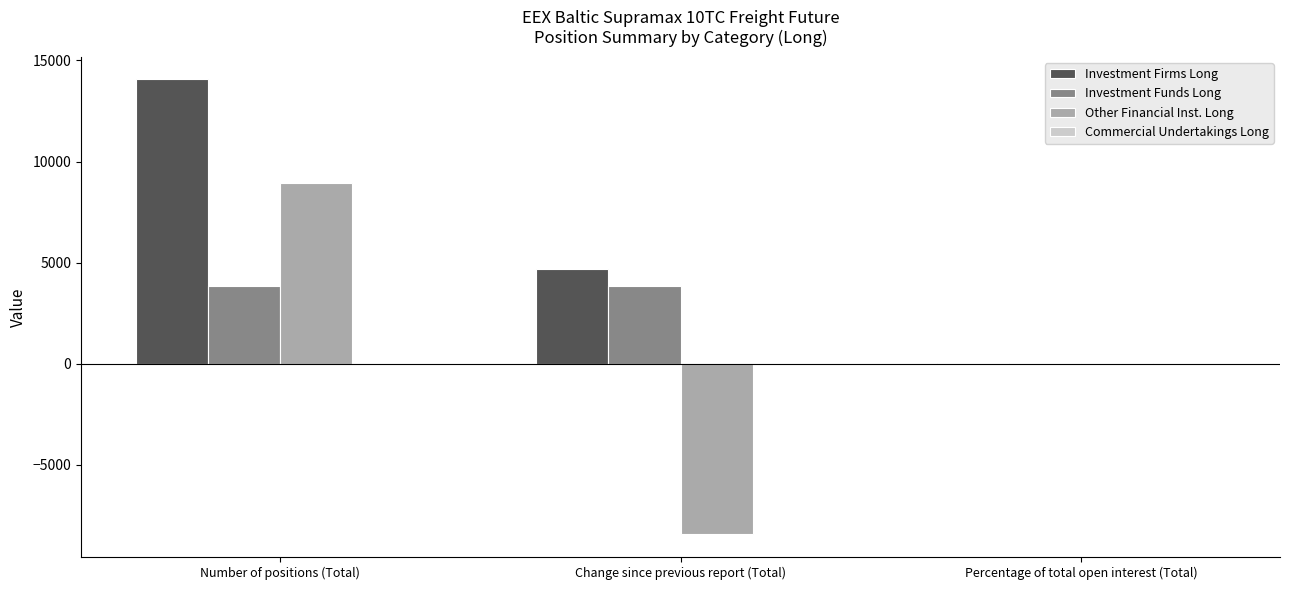

Which series has the widest spread of values?

Other Financial Inst. Long